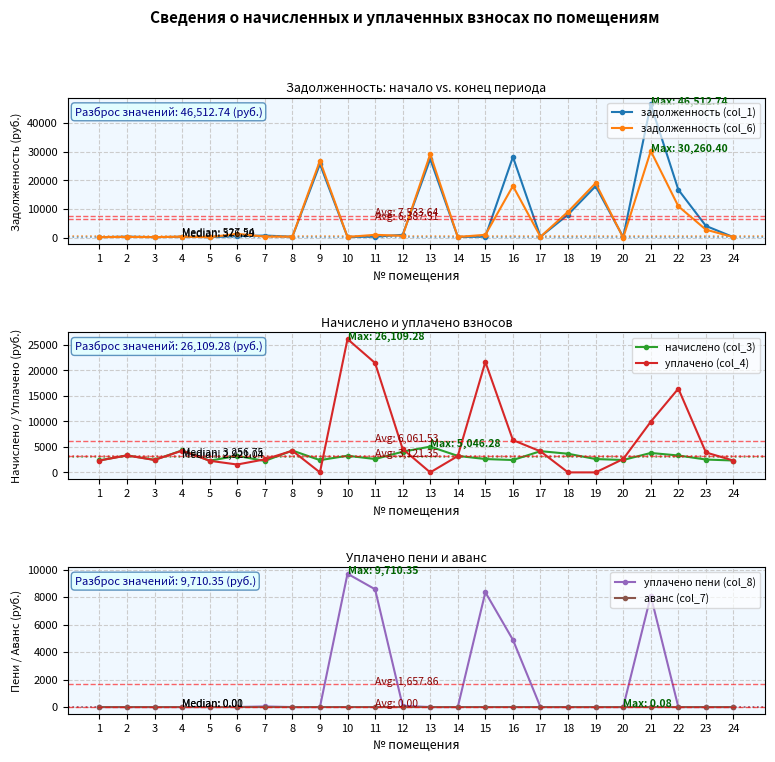

How many categories are shown in the chart?

24